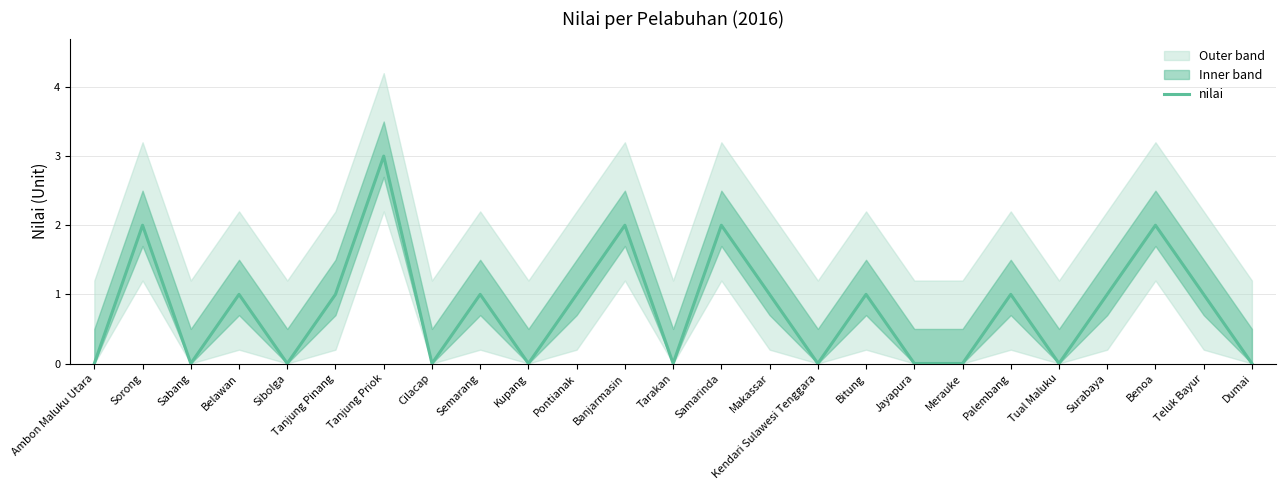

Where is the first local minimum?

Sabang